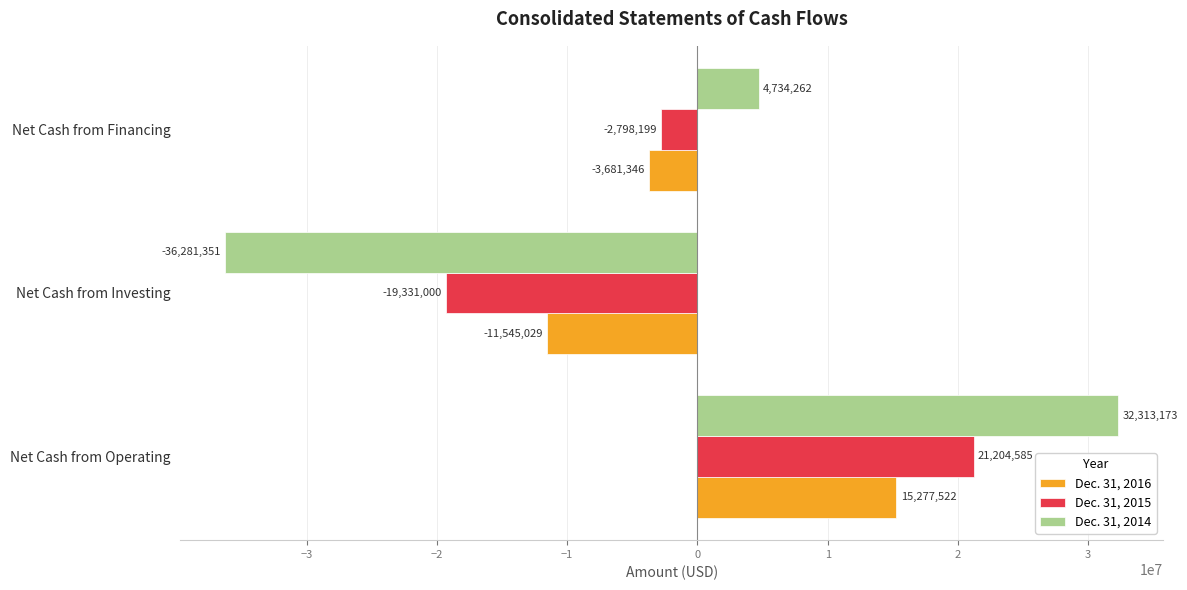

Is it true that Dec. 31, 2016 equals 15277522 at Net Cash from Operating?

True